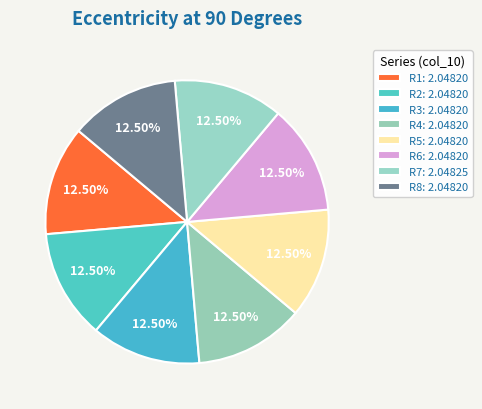

To the nearest percent, what is the combined percentage of R2 and R6?

25%